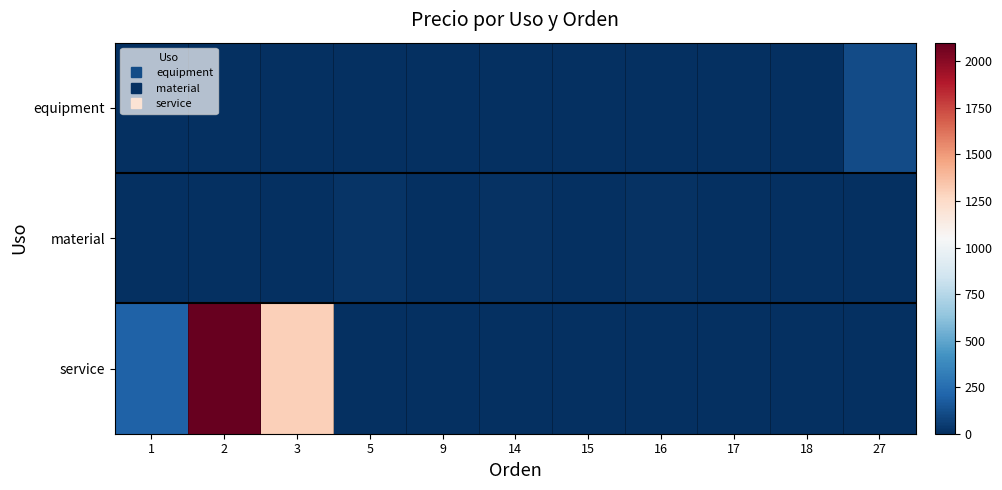

Which has a higher value, 1 or 3?

1